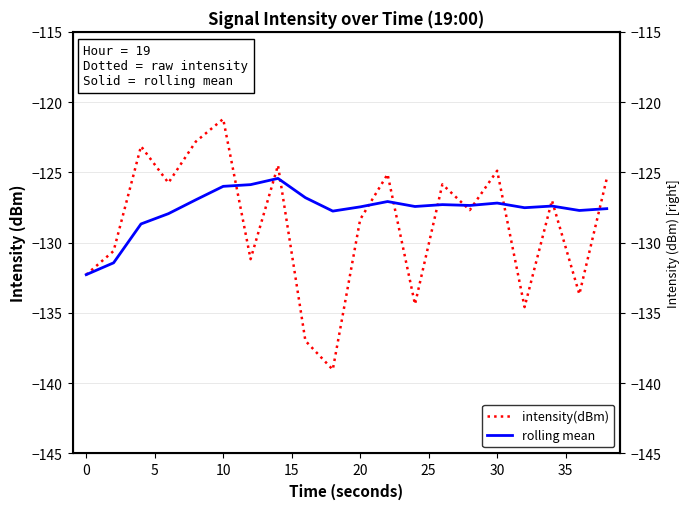

Which series has the largest total across all categories?

rolling mean